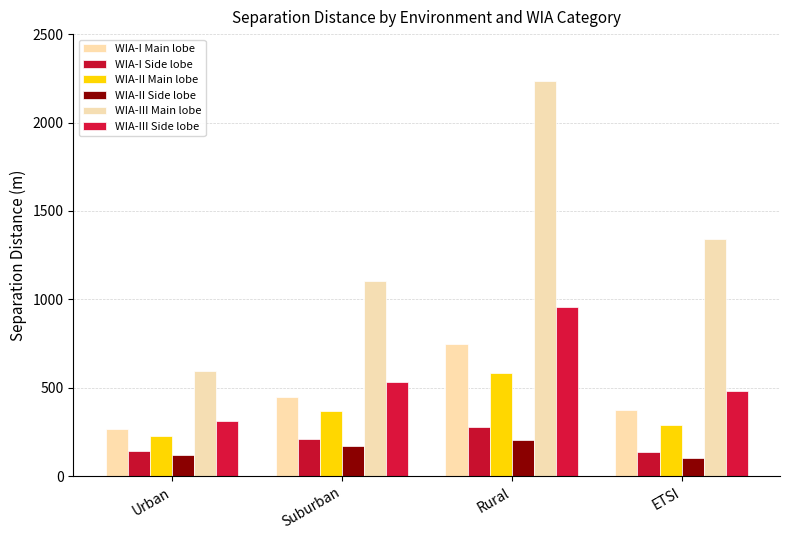

Which series has the largest range (max minus min)?

WIA-III Main lobe